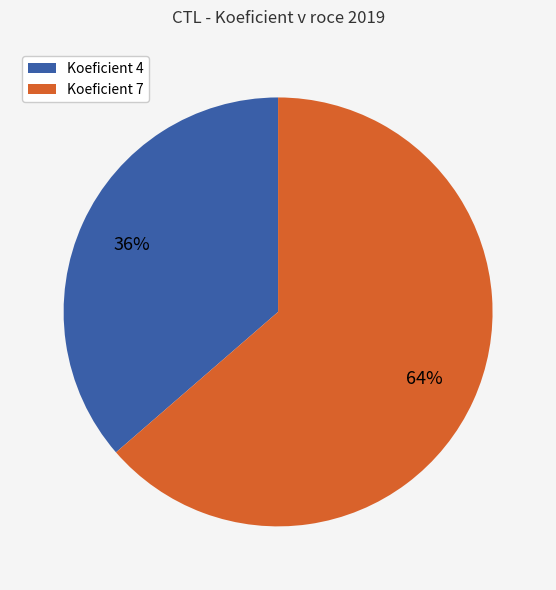

Does any single category account for the majority?

Yes